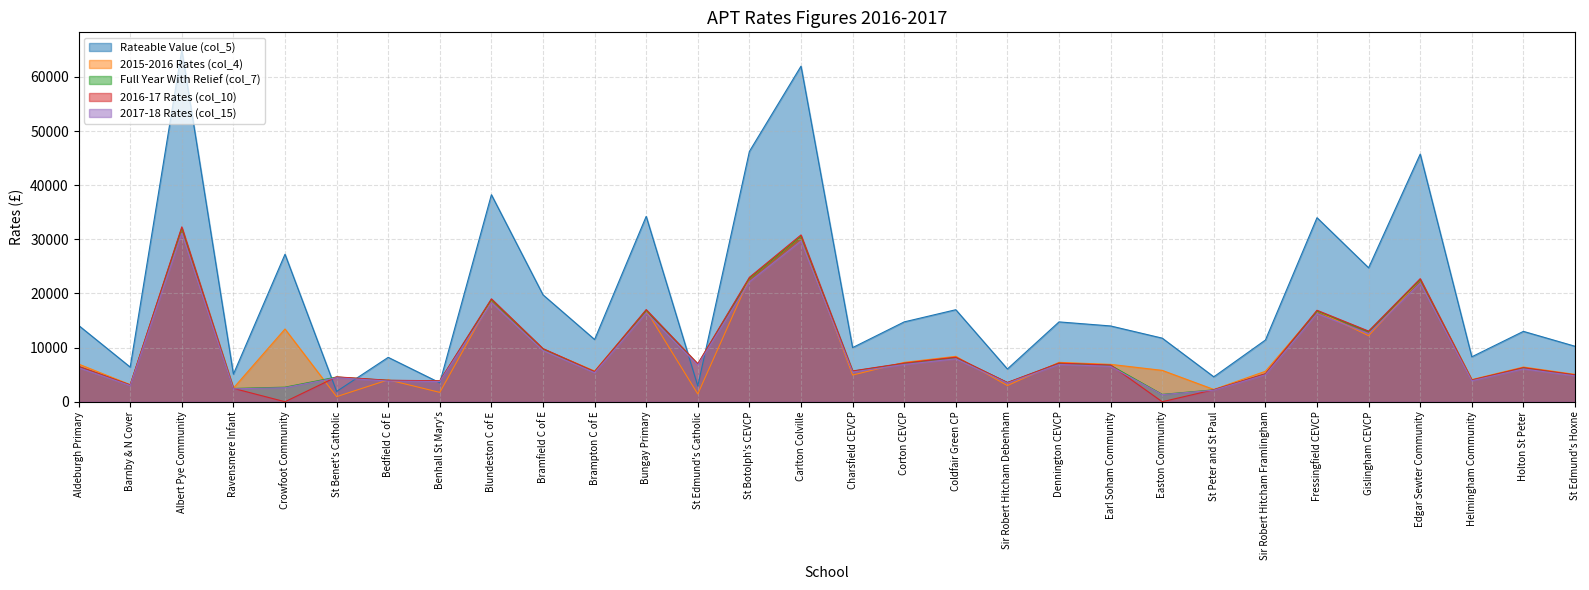

What is the difference between the Full Year With Relief (col_7) values at Earl Soham Community and St Botolph's CEVCP?

16081.2